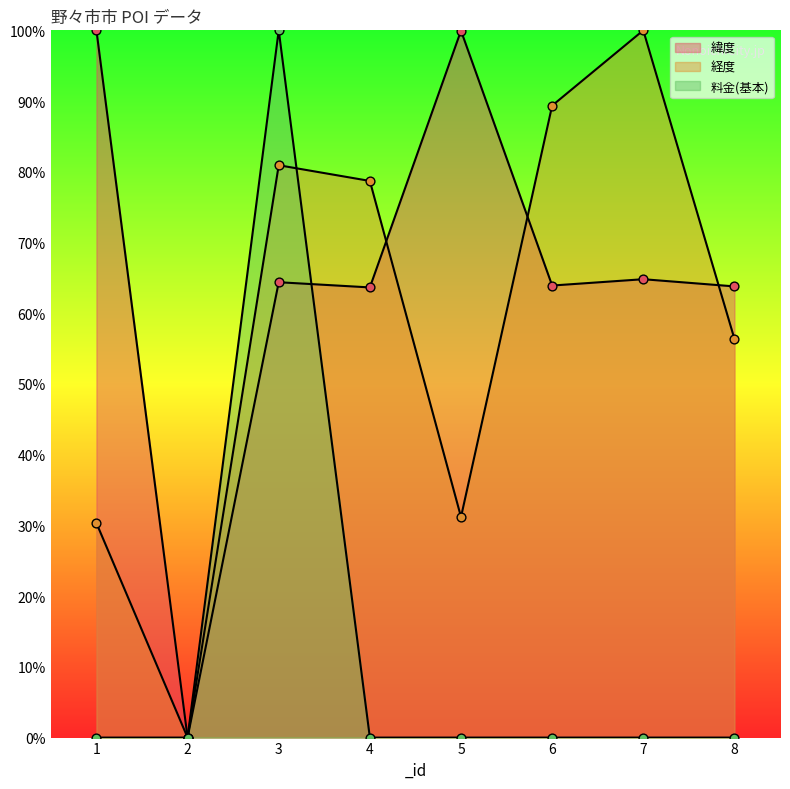

Is the value of 経度 at 4 greater than the value of 料金(基本) at 7?

Yes